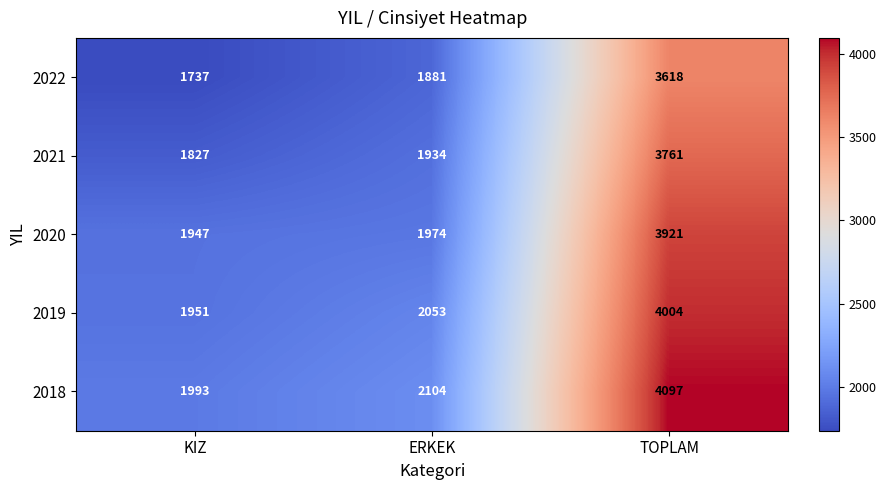

What is the greatest value displayed?

4097